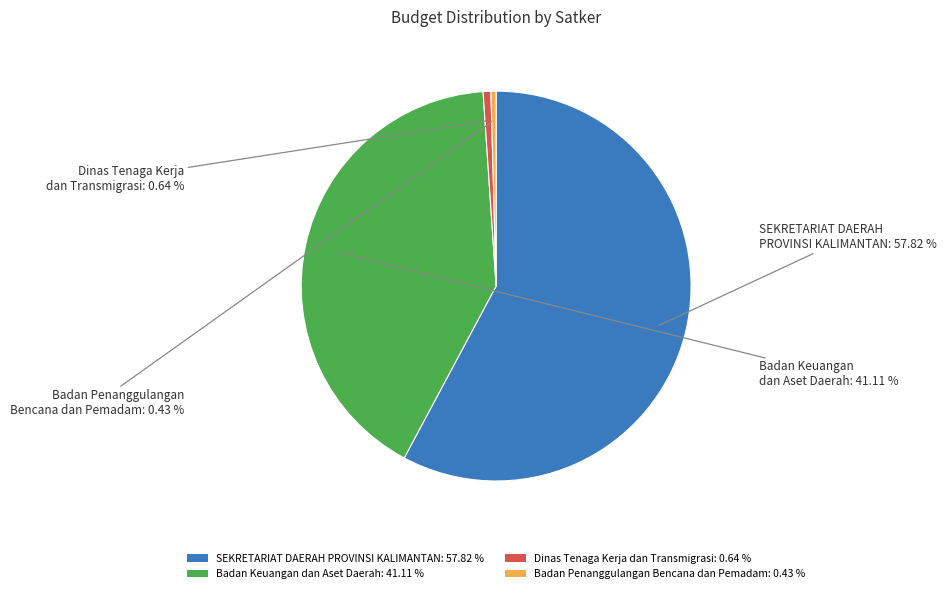

Combined, do Badan Penanggulangan Bencana dan Pemadam: 0.43 % and SEKRETARIAT DAERAH PROVINSI KALIMANTAN: 57.82 % account for over 50%?

Yes